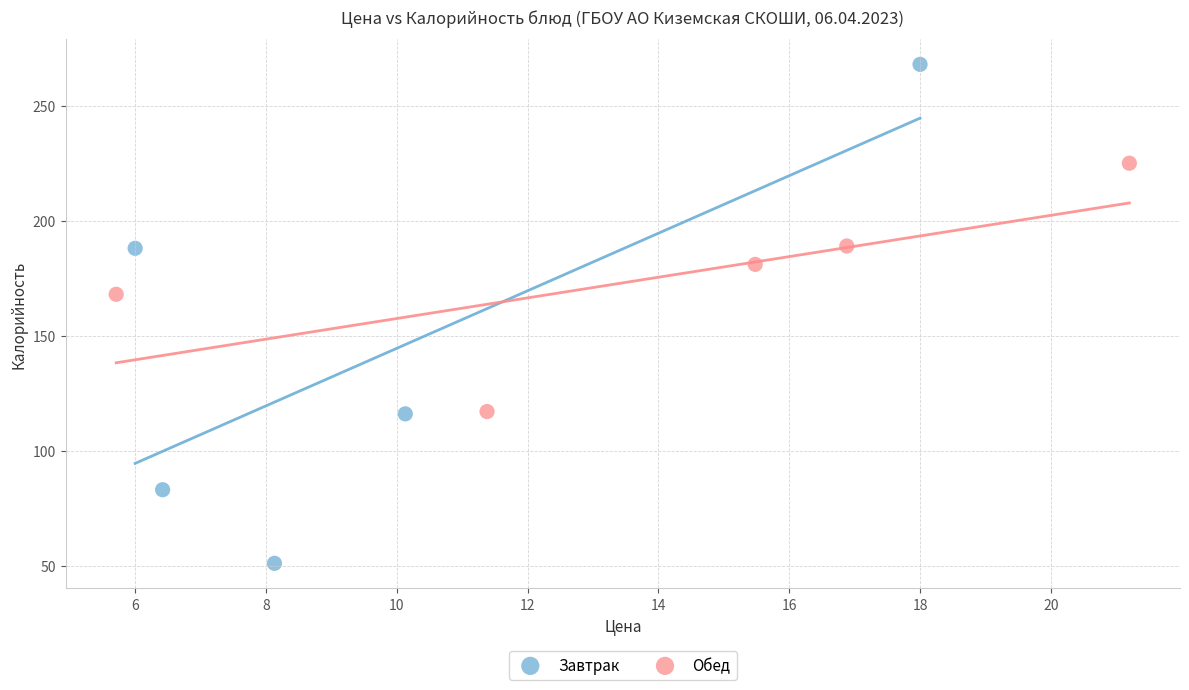

Which series contains the lowest Y value?

Завтрак